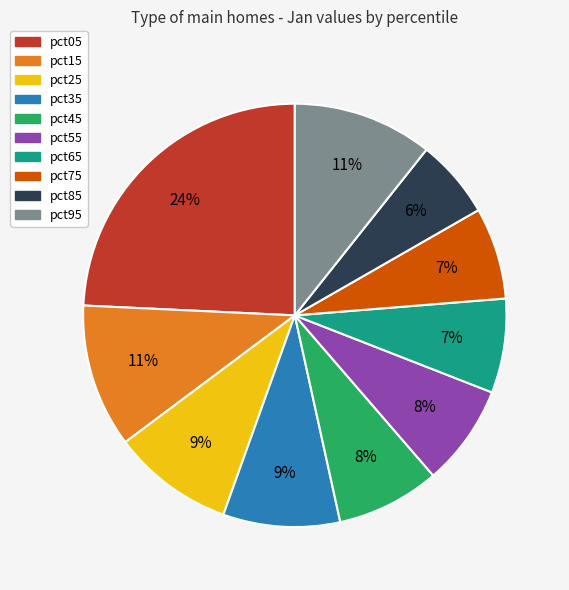

To the nearest percent, what is the average slice percentage?

10%